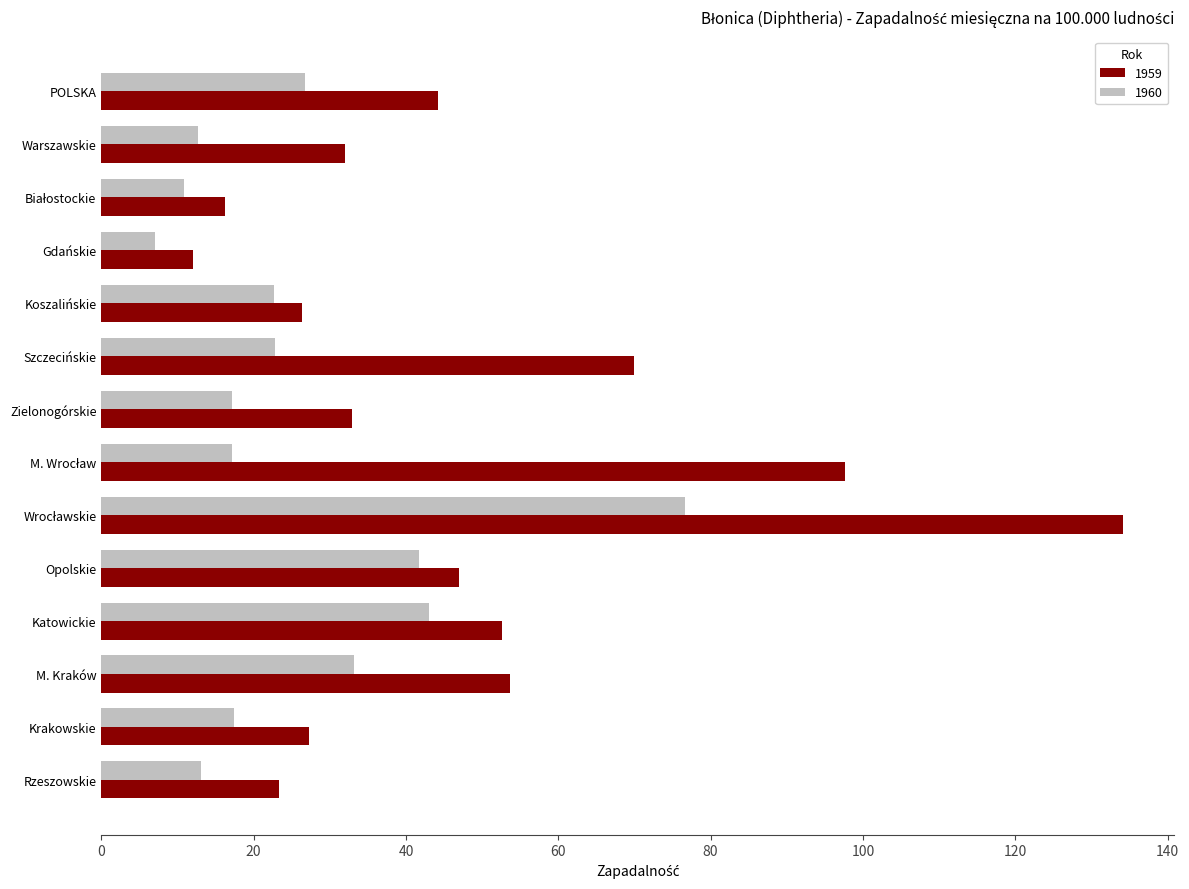

Which series has the largest total across all categories?

1959